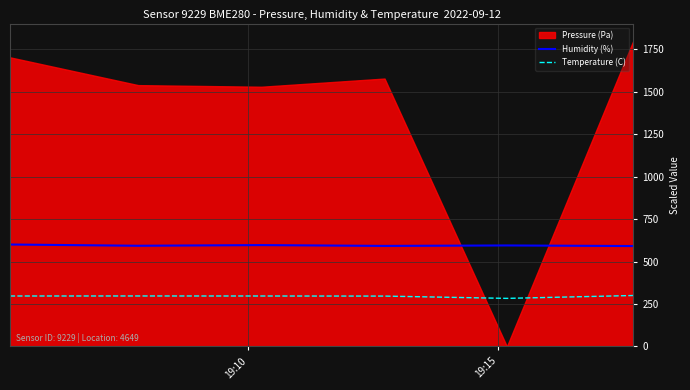

What is the minimum value for Temperature (C)?

283.1